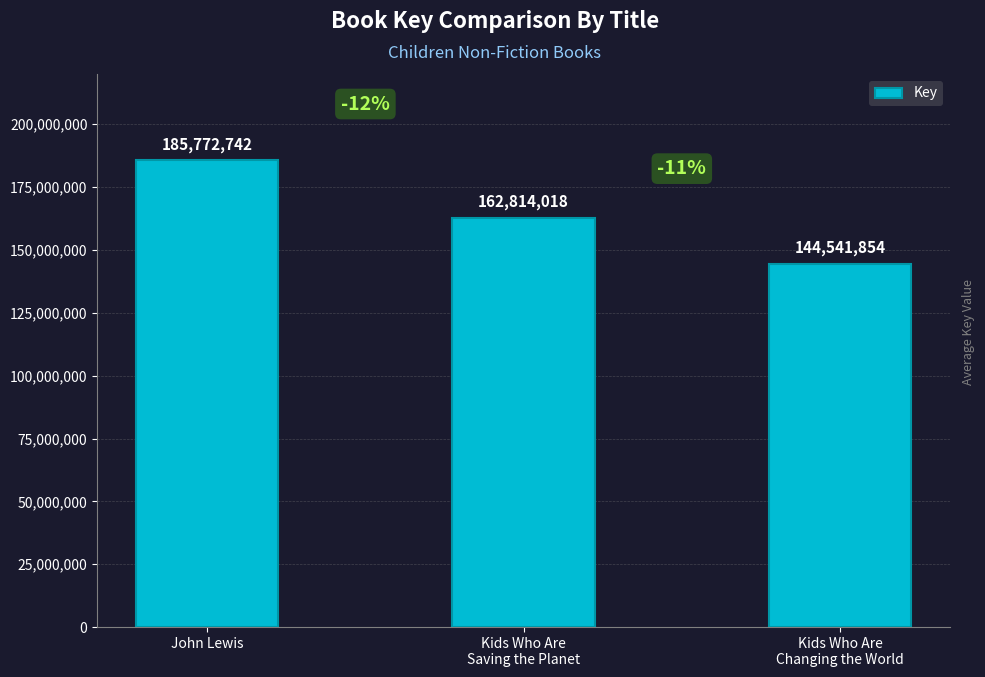

Rank the categories by value from highest to lowest.

John Lewis, Kids Who Are
Saving the Planet, Kids Who Are
Changing the World